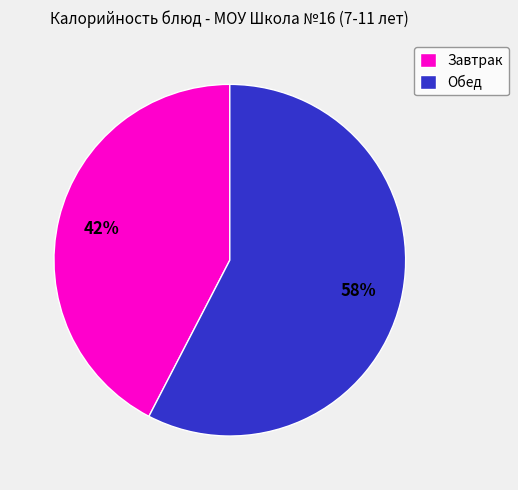

Is there any slice that represents more than half of the pie?

Yes